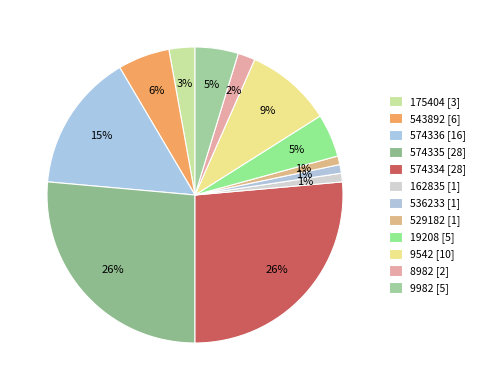

Which slice is the smallest?

162835 [1]